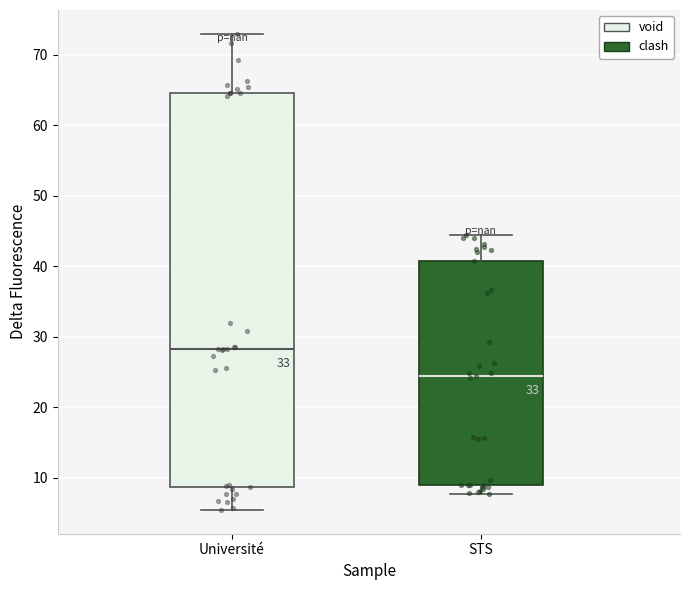

Where does the median line of the box for STS sit on the y-axis? The values are not printed on the chart, so give them approximately, as read against the axis.

24